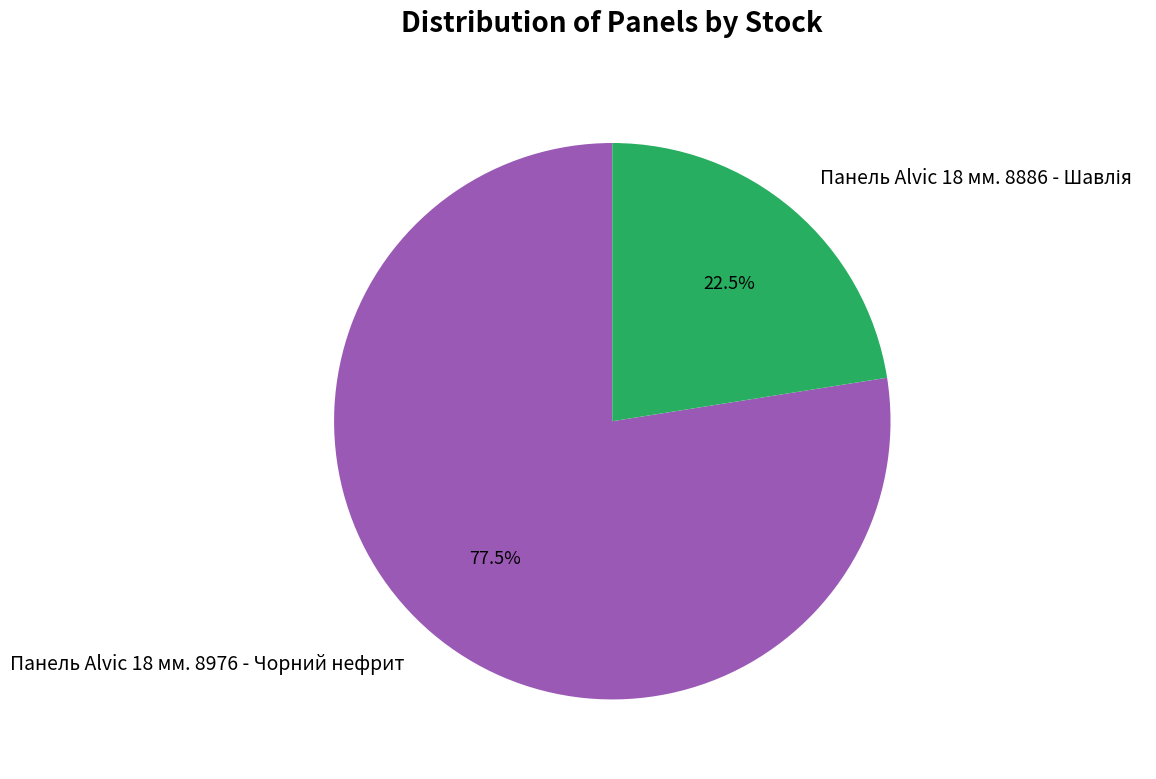

What portion of the pie excludes Панель Alvic 18 мм. 8976 - Чорний нефрит?

22.5%